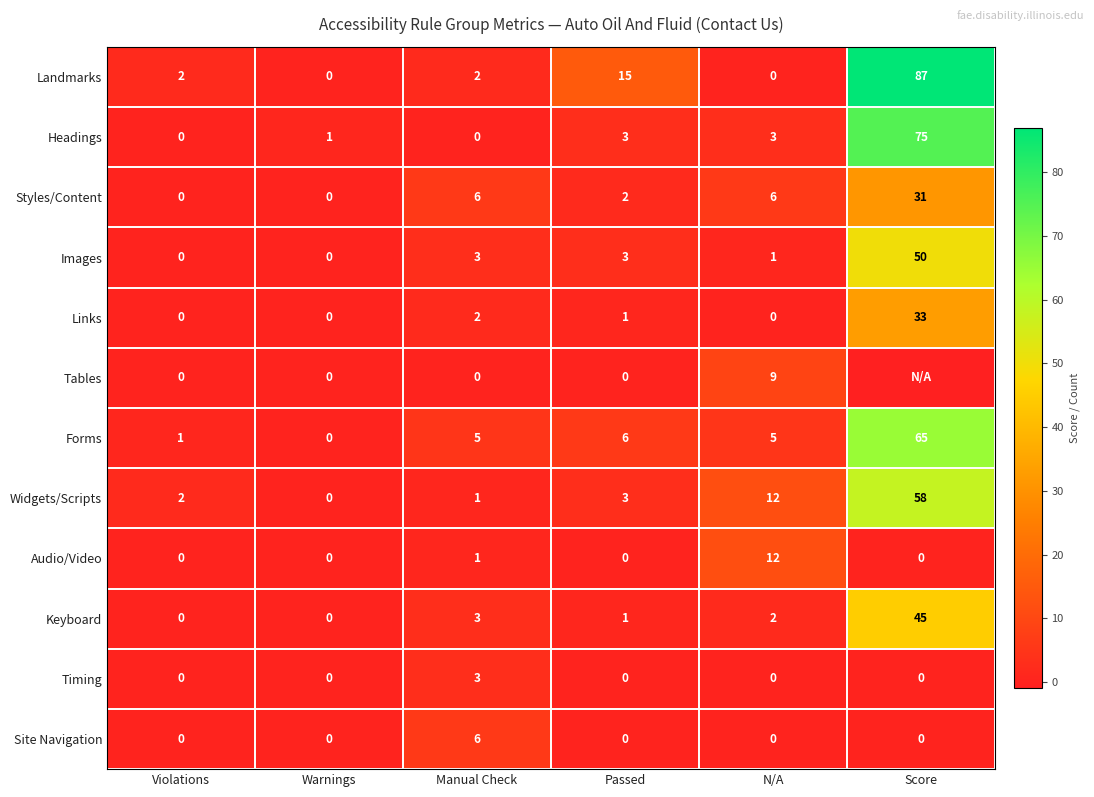

The value of Images at N/A is 1. True or false?

True